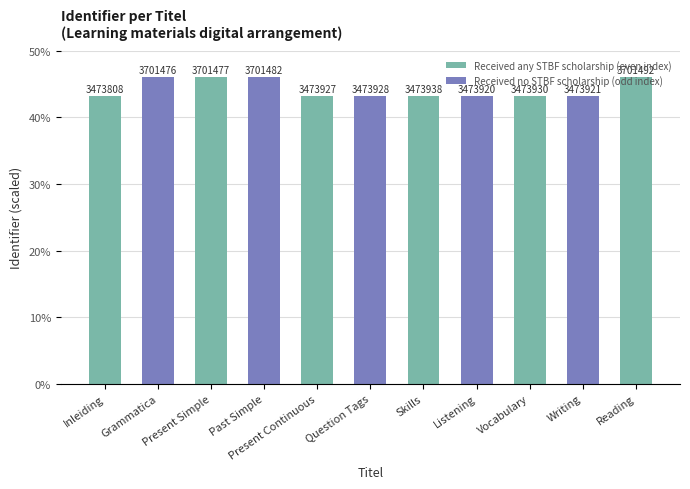

The chart shows a value of 43.2 at Present Continuous. True or false?

True